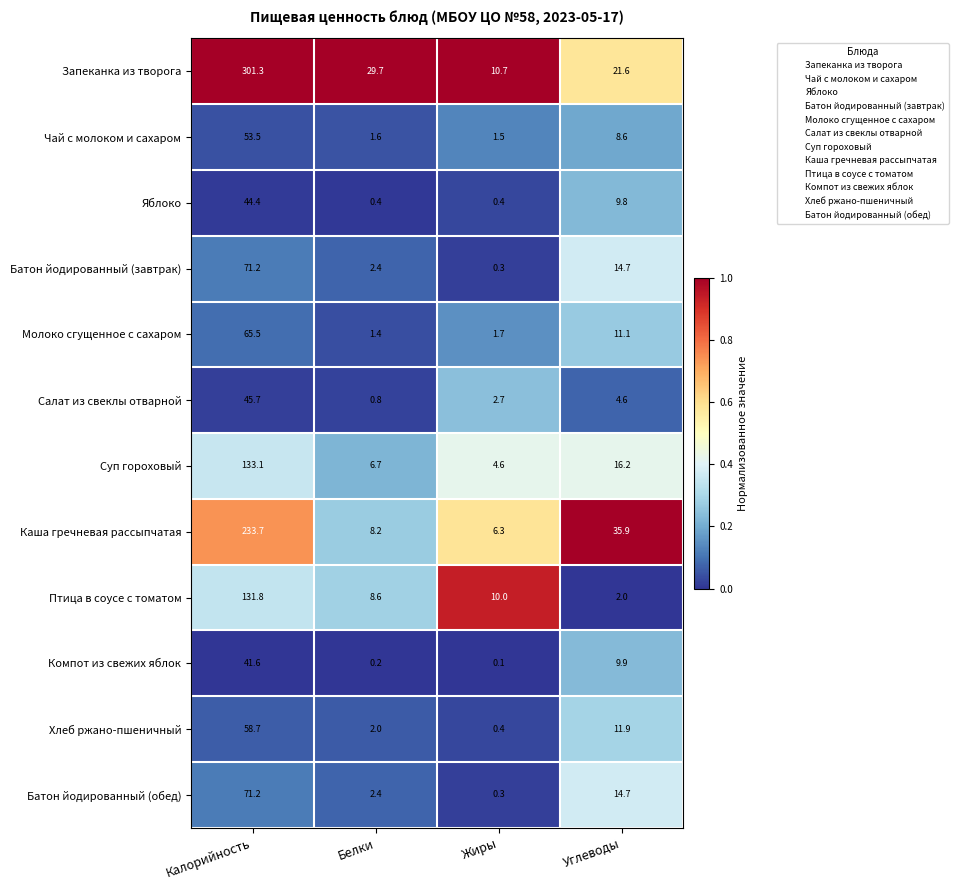

What is the spread (max minus min) of values at Белки?

29.5